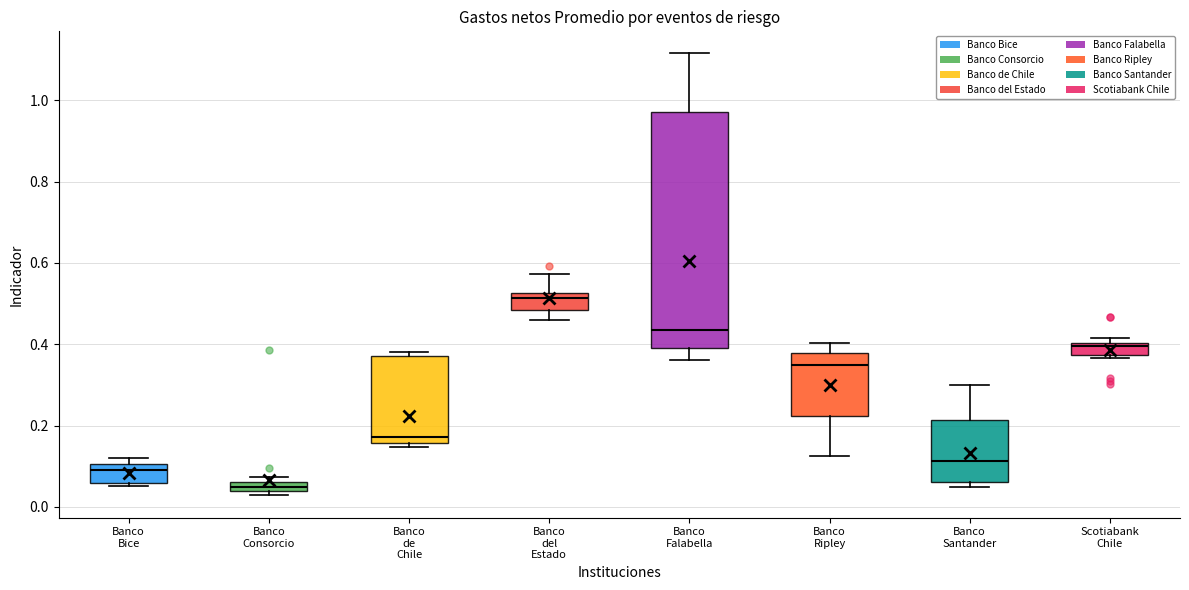

Where is the upper edge of the box for Banco Consorcio on the y-axis? The values are not printed on the chart, so give them approximately, as read against the axis.

0.06